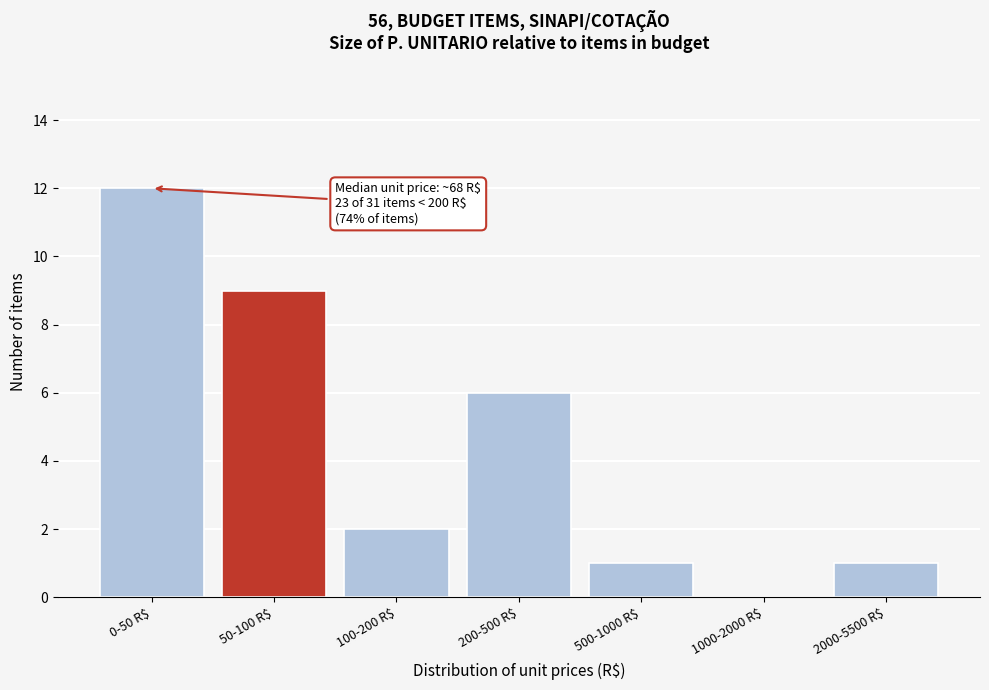

What is the sum of all values?

31